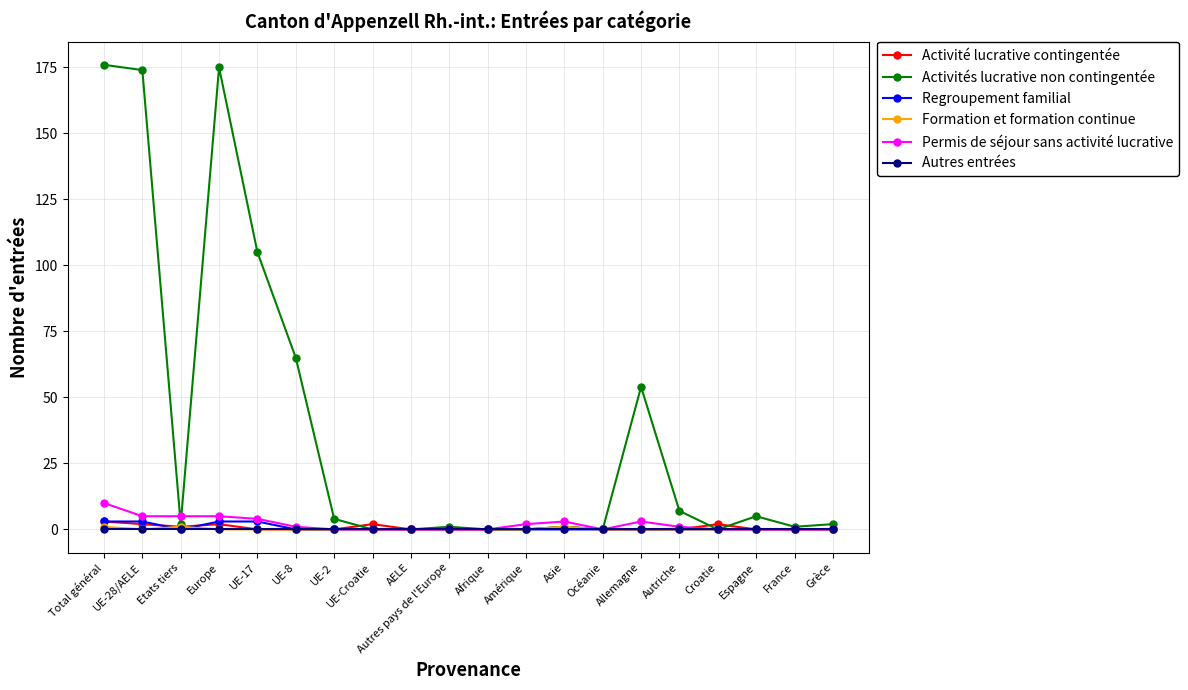

How many lines are shown in the chart?

6